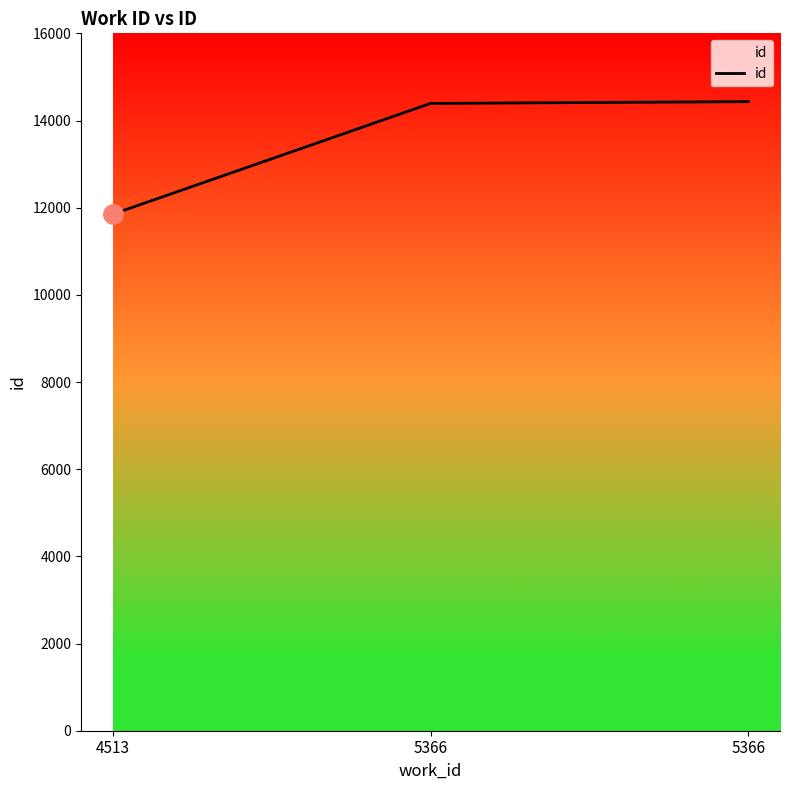

How many lines are shown in the chart?

1